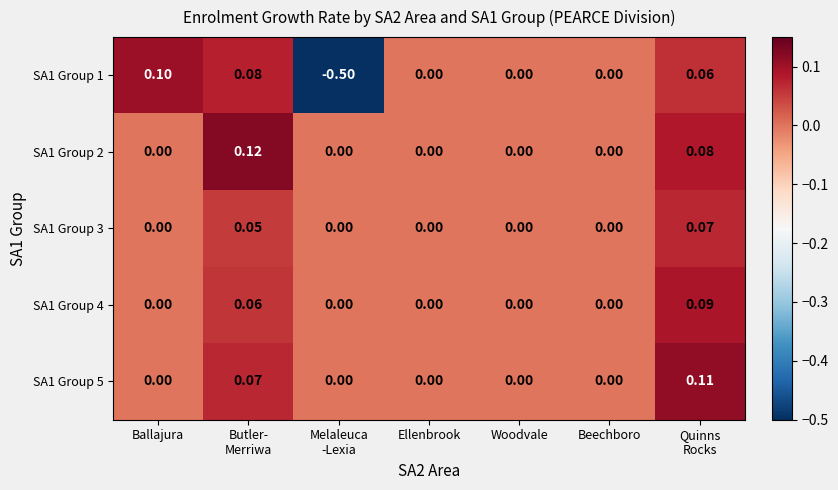

How many negative values does the SA1 Group 1 series have?

1